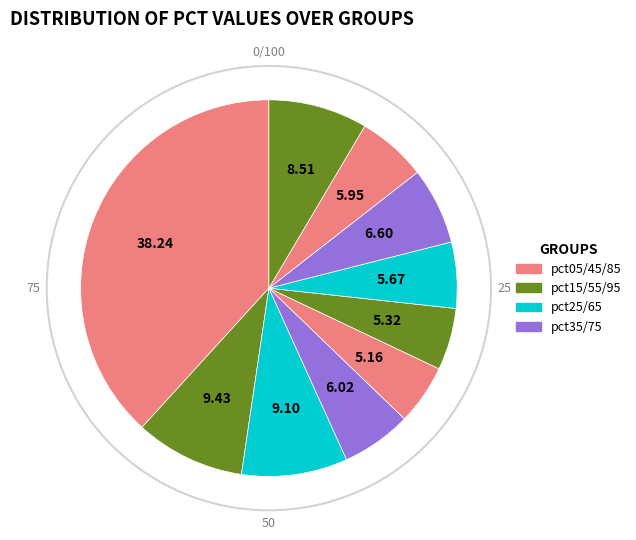

How many segments does this pie chart have?

10